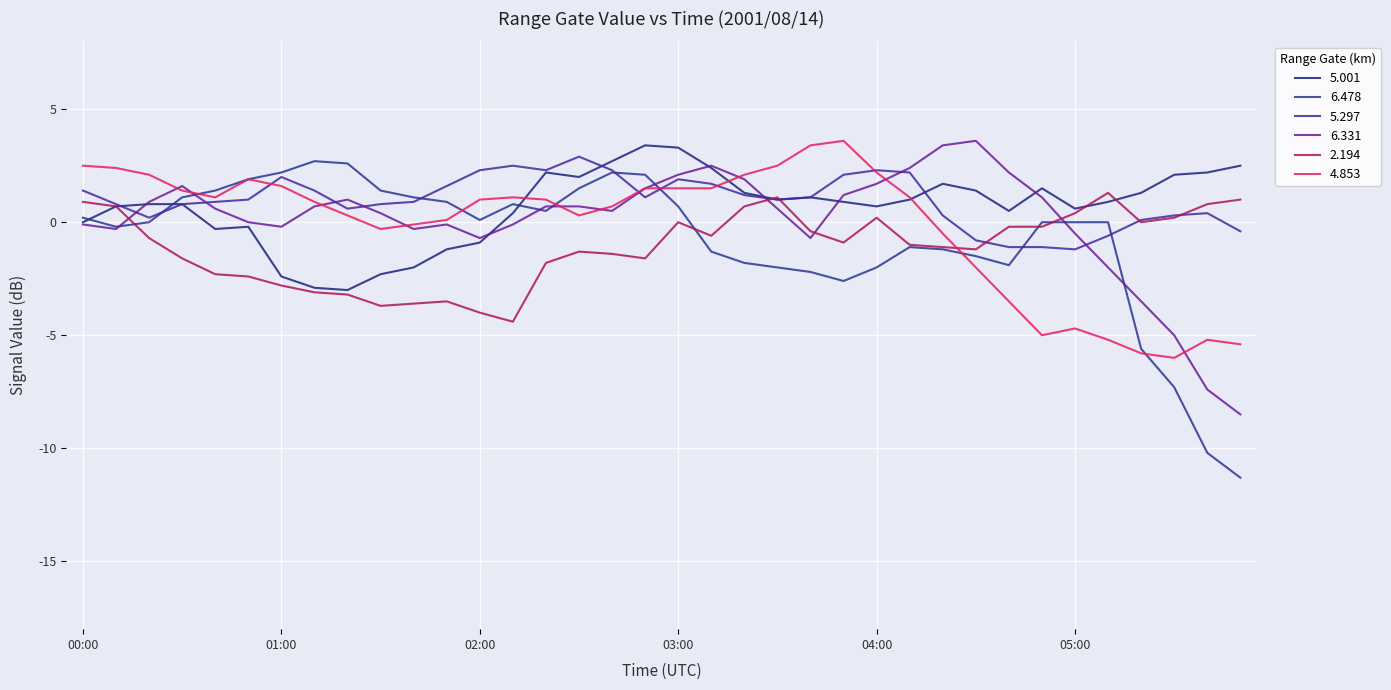

True or false: 5.297 and 4.853 cross at least once.

True